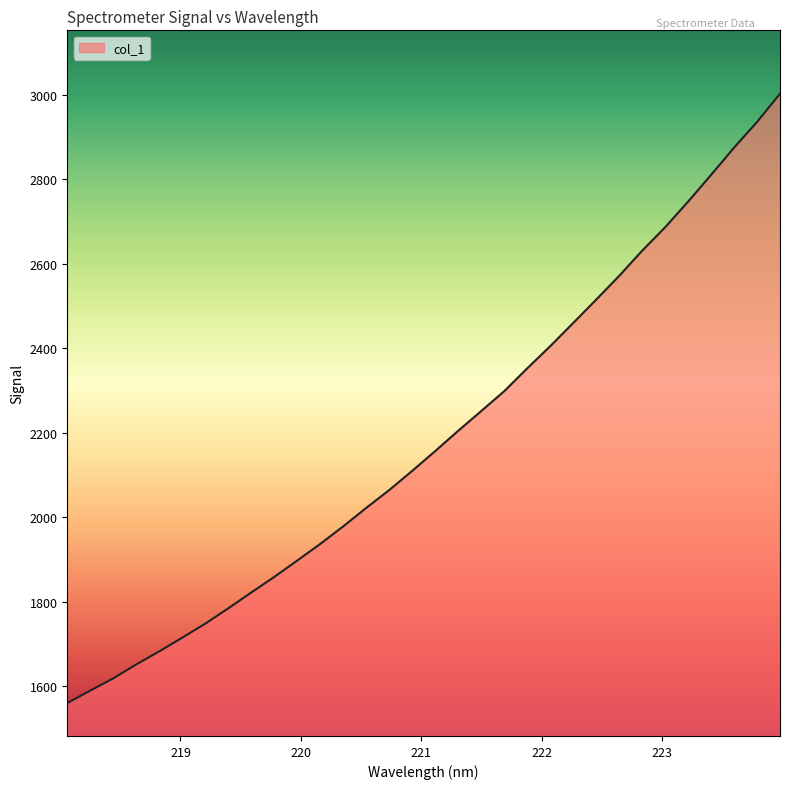

What is the greatest value displayed?

3002.8